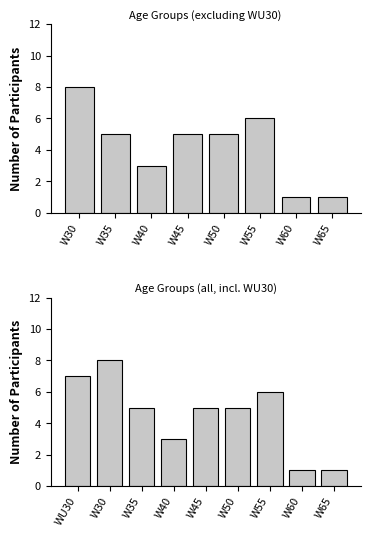

Count the number of values greater than 5.

3